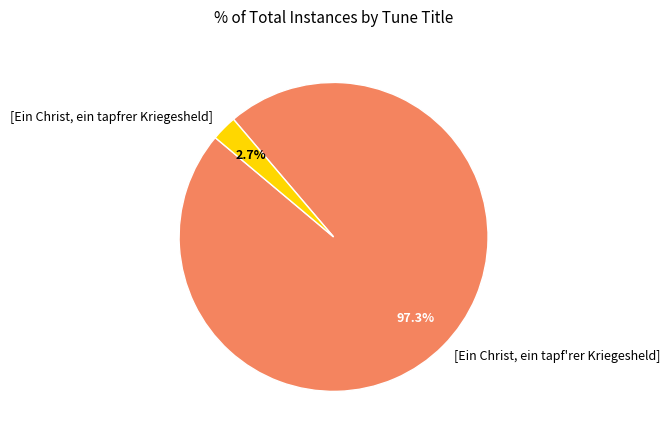

How much of the chart is everything except [Ein Christ, ein tapfrer Kriegesheld]?

97.3%